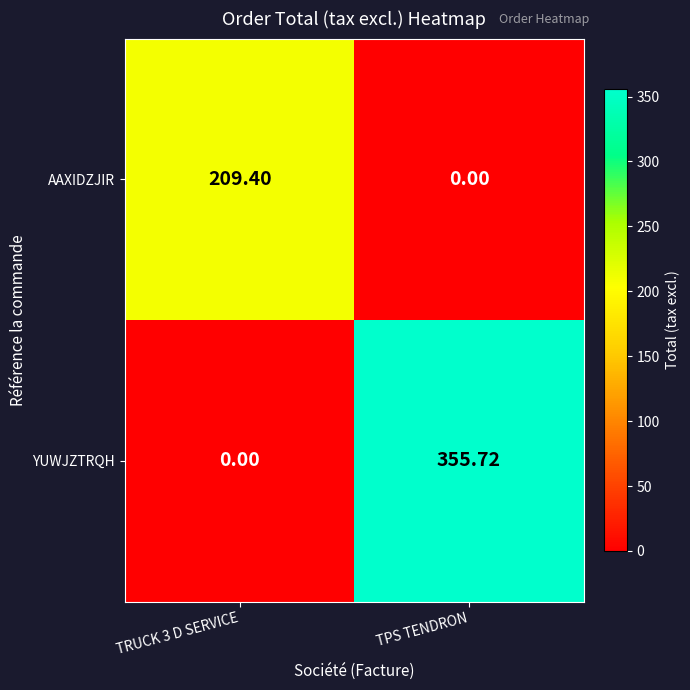

Rank the series at TPS TENDRON from lowest to highest value.

AAXIDZJIR, YUWJZTRQH